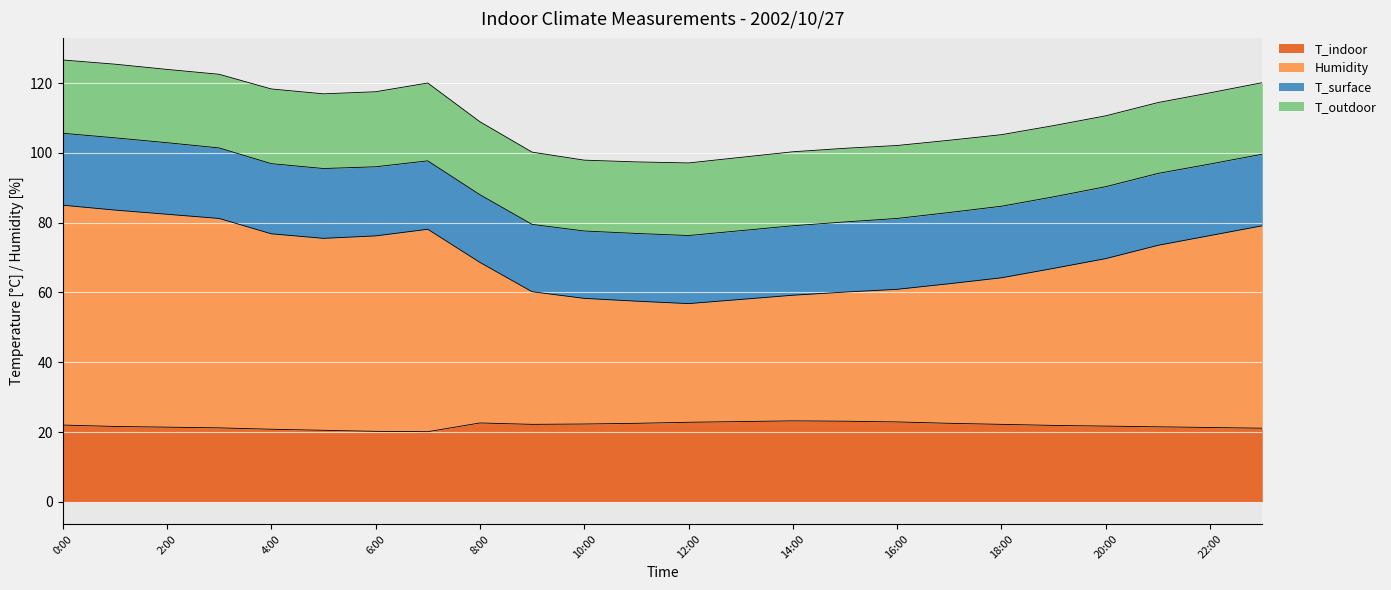

True or false: Humidity and T_indoor cross at least once.

False